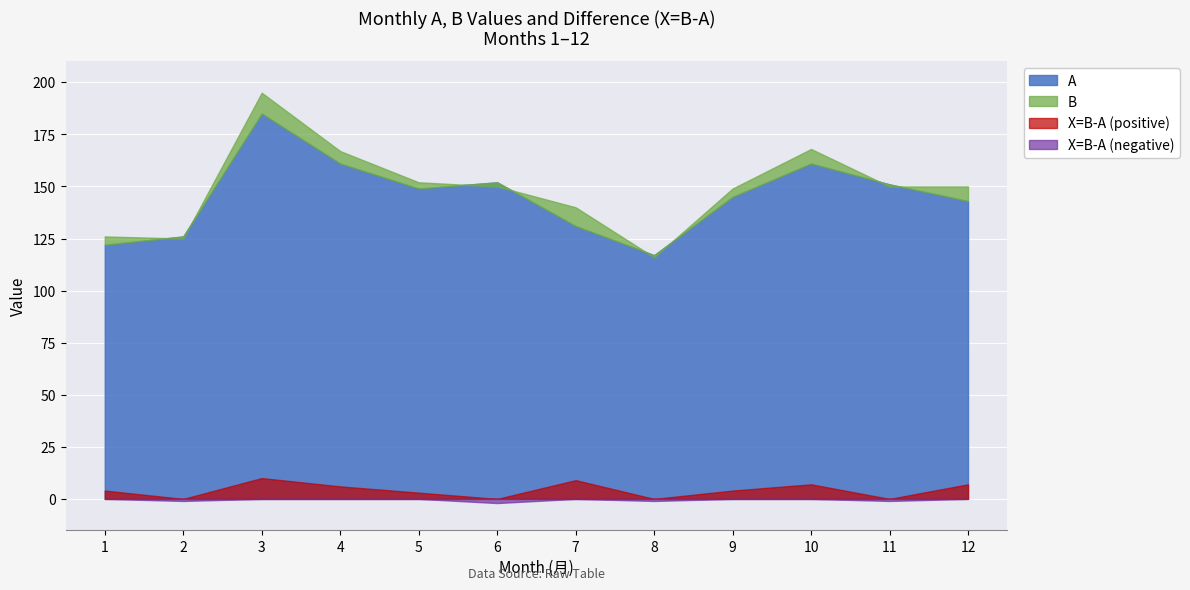

What is the value of the X=B-A point at the 10th from the left?

7